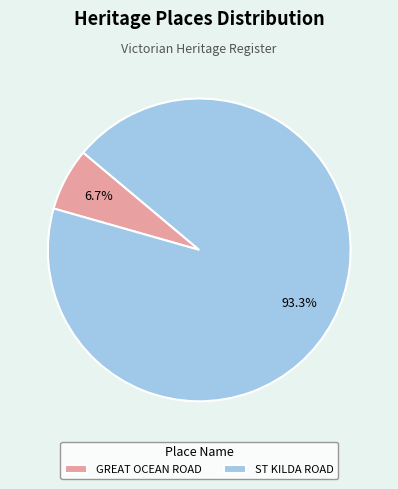

Between ST KILDA ROAD and GREAT OCEAN ROAD, which is larger?

ST KILDA ROAD